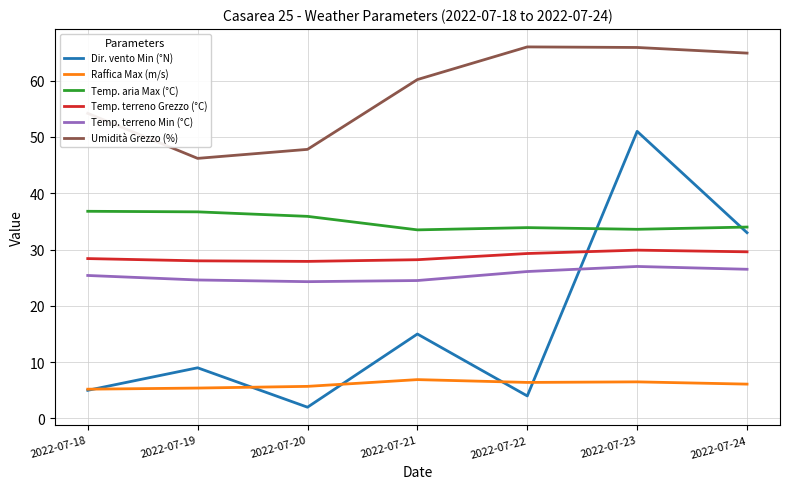

True or false: Umidità Grezzo (%) and Temp. terreno Grezzo (°C) intersect in this chart.

False